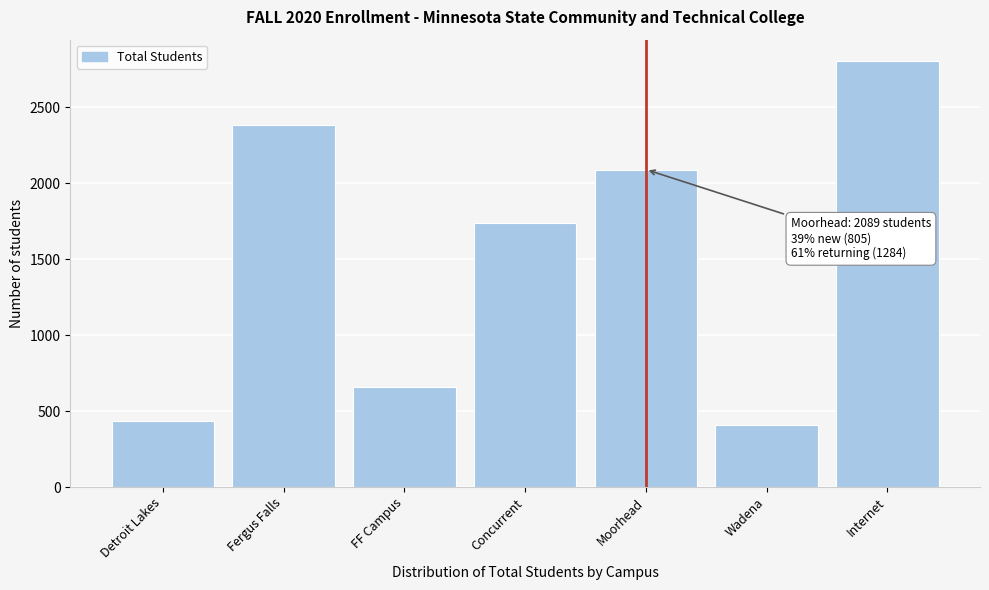

Reading left to right, list all the values displayed in this chart.

435	2384	658	1734	2089	410	2803